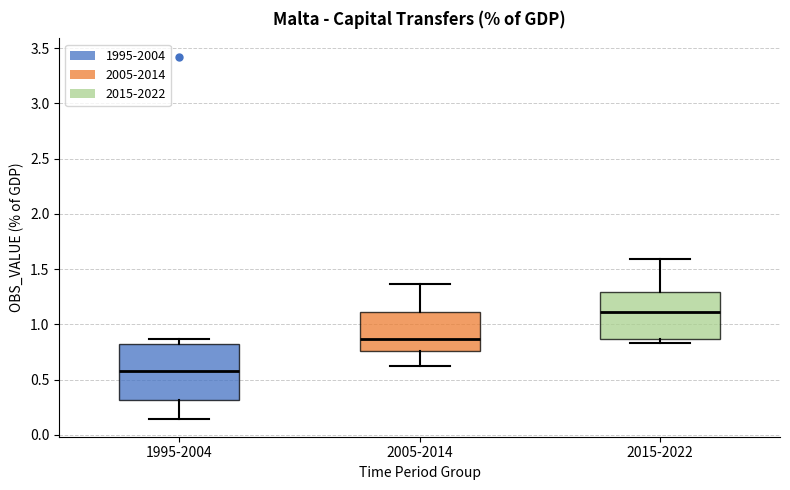

Where does the upper whisker of the box for 2015-2022 end on the y-axis? The values are not printed on the chart, so give them approximately, as read against the axis.

1.60